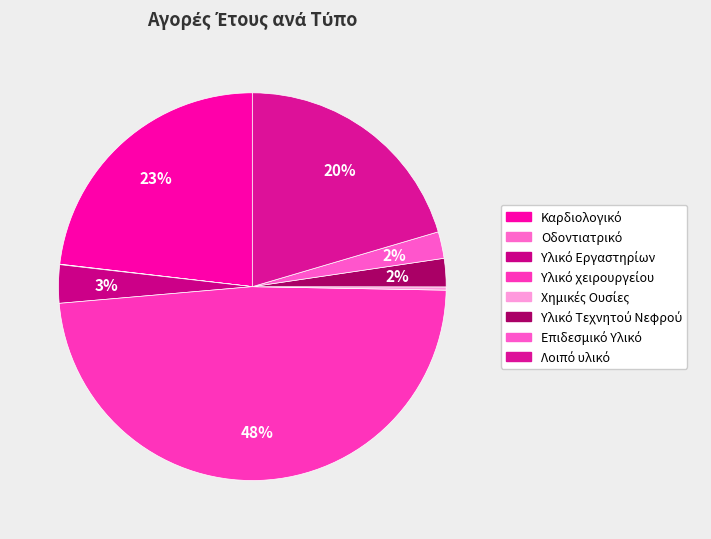

The Υλικό Τεχνητού Νεφρού slice represents 2% of the pie. True or false?

True